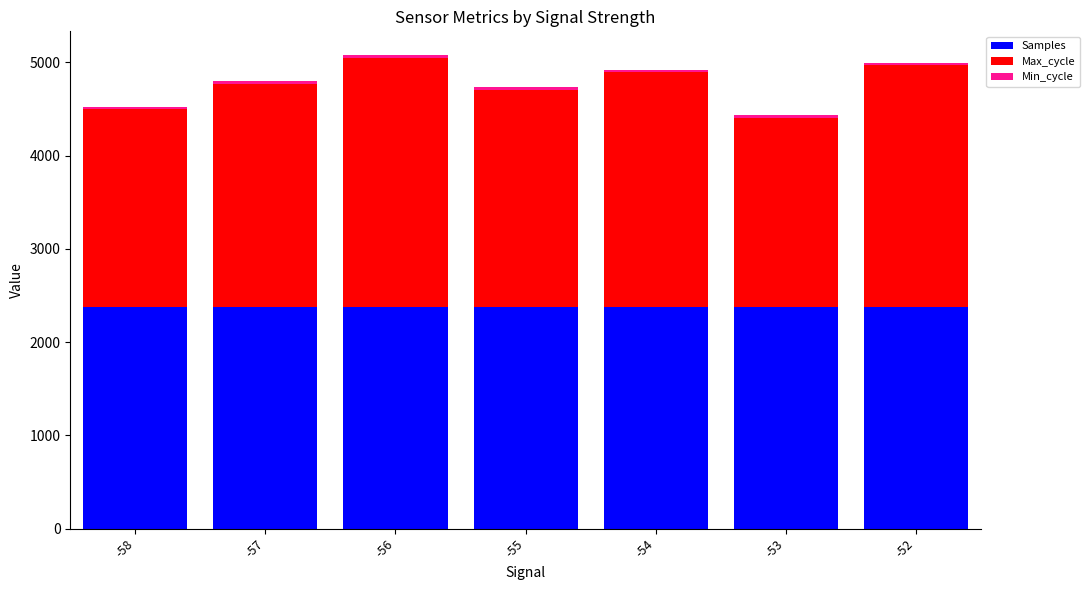

Are the bars grouped side by side (vs. stacked)?

No